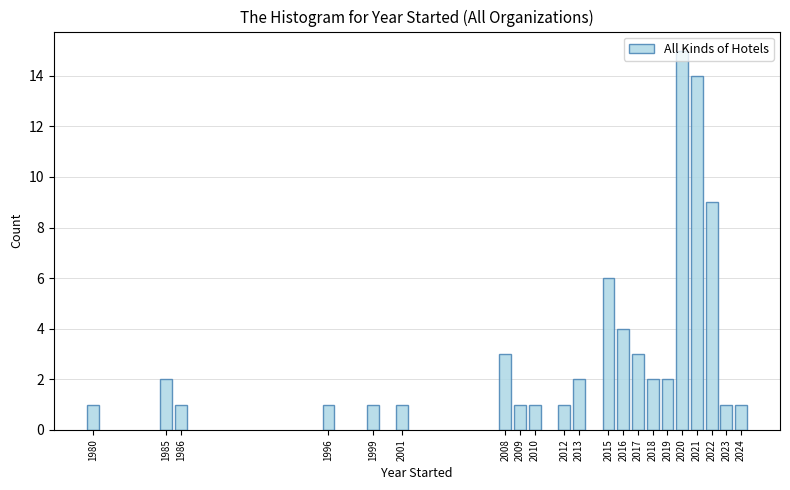

What is the sum of the values at 2012 and 2008?

4